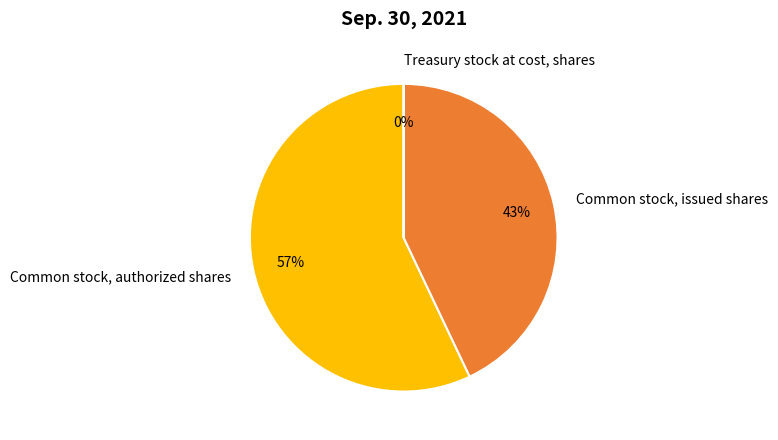

The Common stock, authorized shares slice represents 48% of the pie. True or false?

False